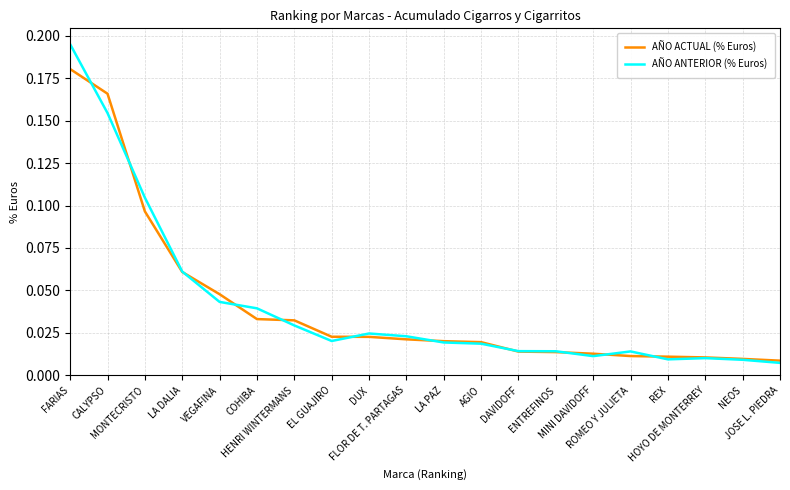

Which series has the largest range (max minus min)?

AÑO ANTERIOR (% Euros)